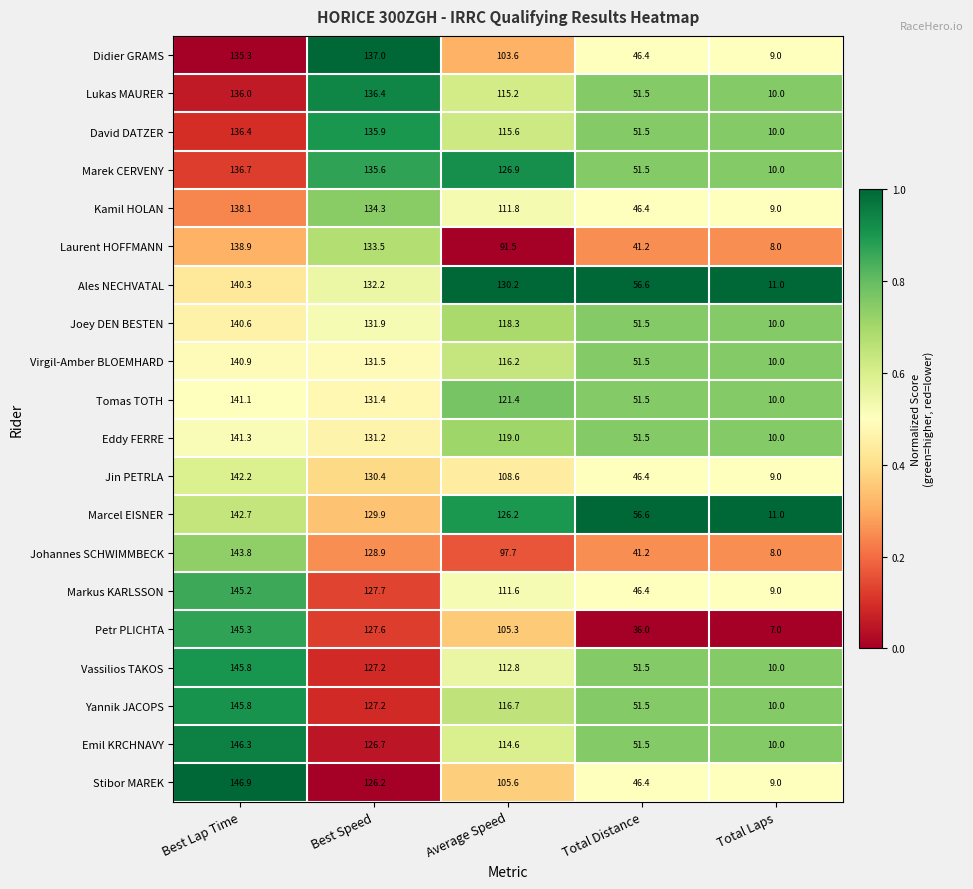

Which category has the highest value across all series?

Best Lap Time